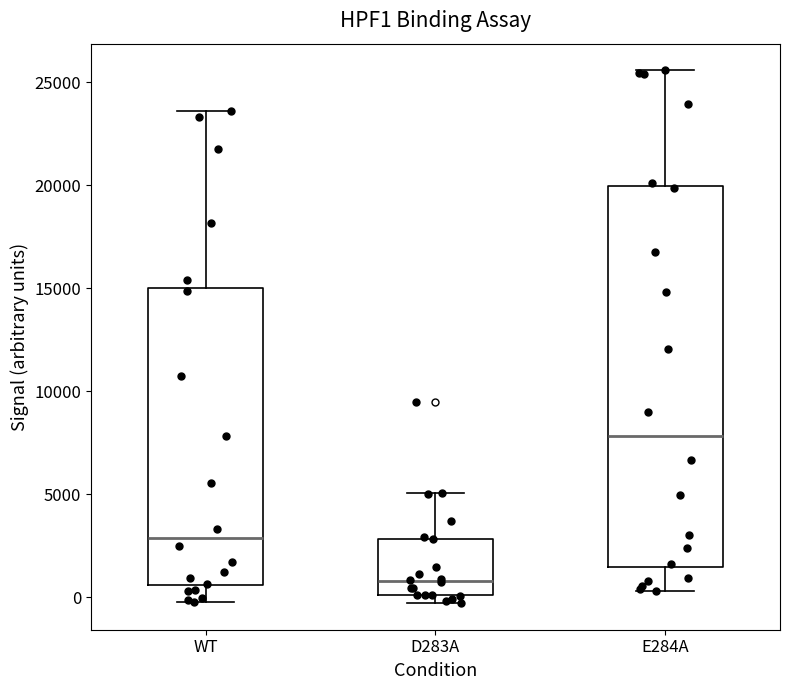

Reading left to right, read every box against the y-axis: the position of its median line, the range the box covers, and the ends of its whiskers. The values are not printed on the chart, so give them approximately, as read against the axis.

WT: median 3000, box 500 to 15000, whiskers 0 to 23500
D283A: median 1000, box 0 to 3000, whiskers -500 to 5000
E284A: median 8000, box 1500 to 20000, whiskers 500 to 25500